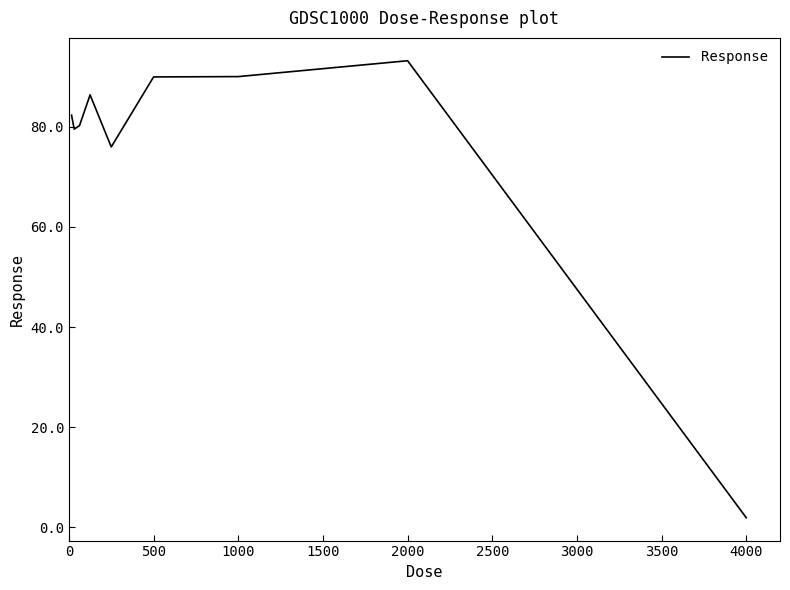

What is the difference between the maximum and minimum values?

91.2